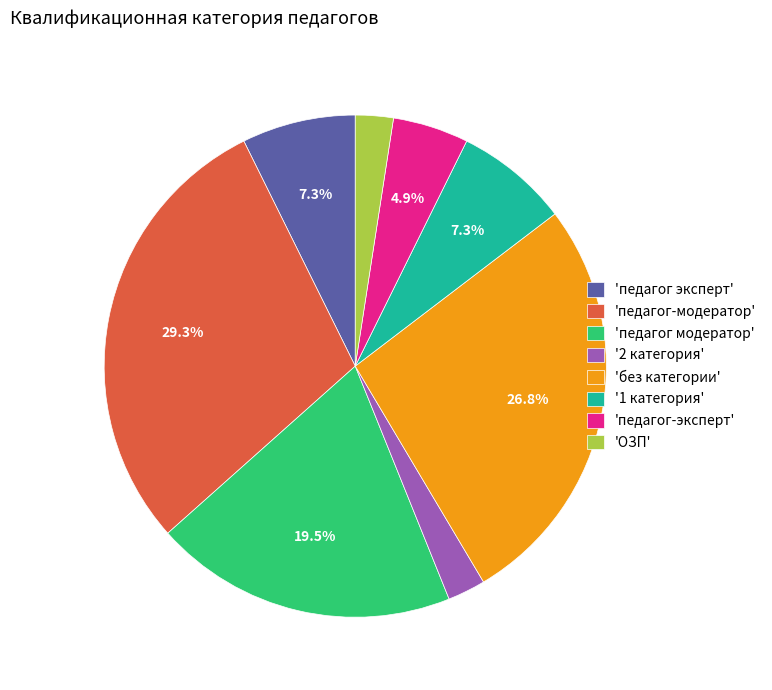

Which category has the biggest portion of the pie?

'педагог-модератор'